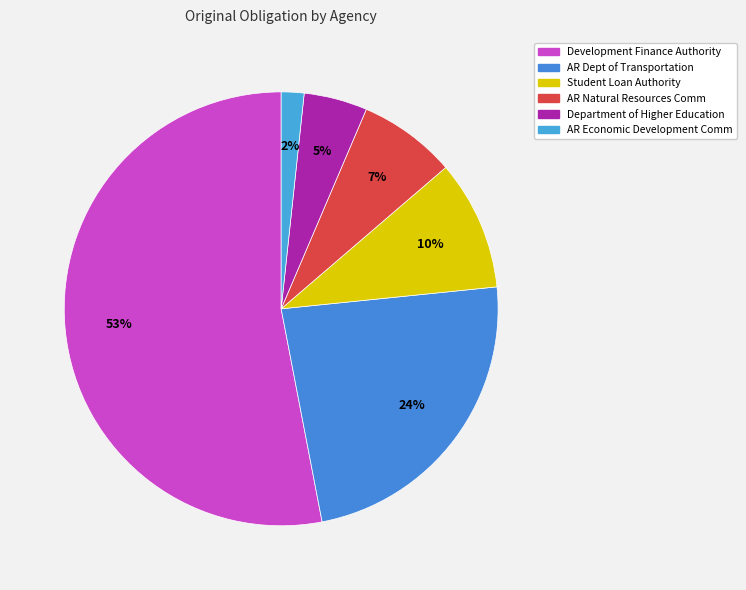

How many slices are in this pie chart?

6